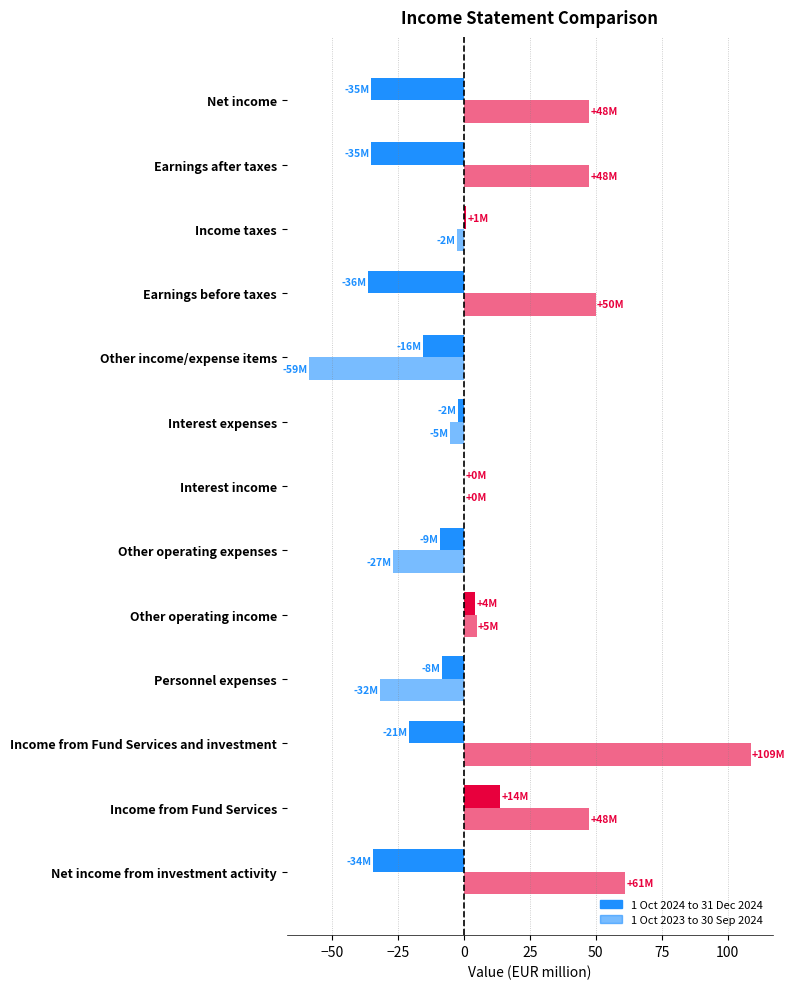

Count the number of data series in this chart.

2